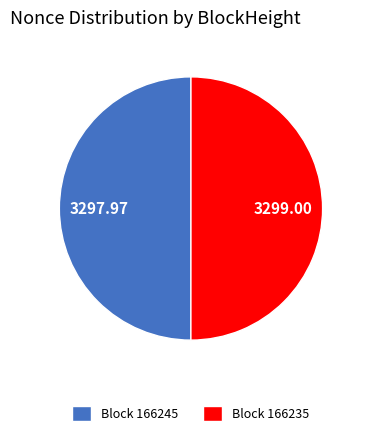

What is the ratio of the value at Block 166245 to the value at Block 166235?

1.0